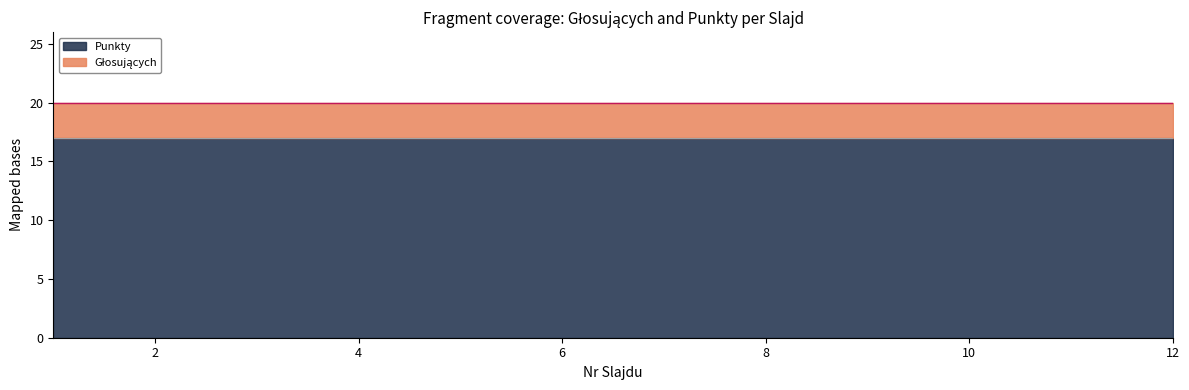

Between 3 and 6, which series saw the biggest shift?

Głosujących